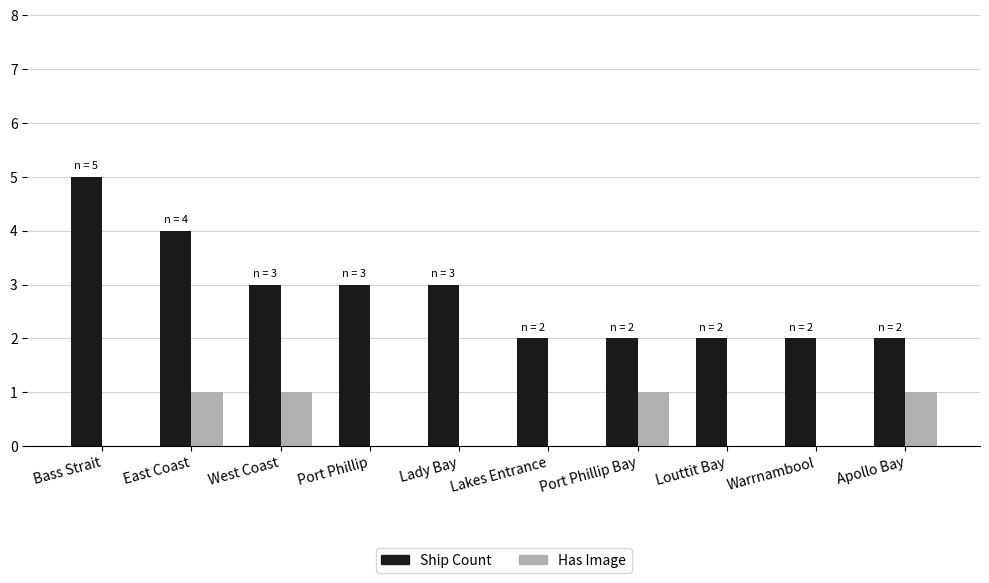

Which series has the widest spread of values?

Ship Count